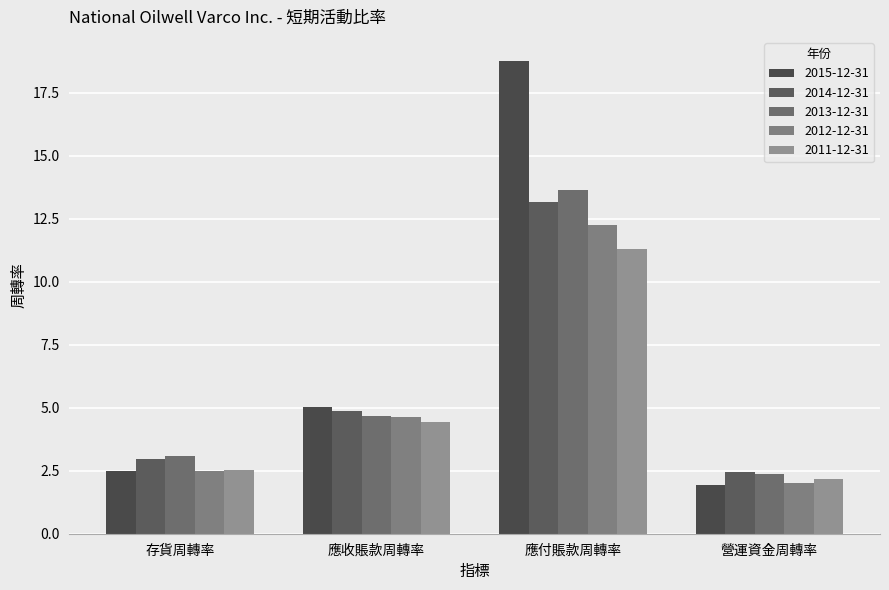

Which series has the widest spread of values?

2015-12-31